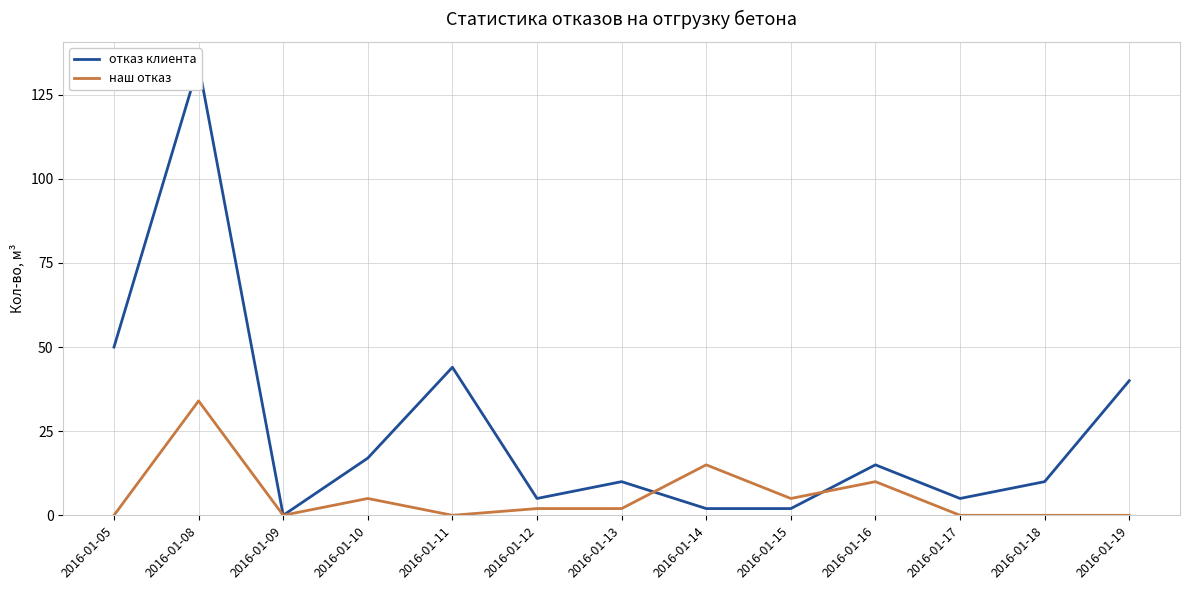

Which series has the largest total across all categories?

отказ клиента